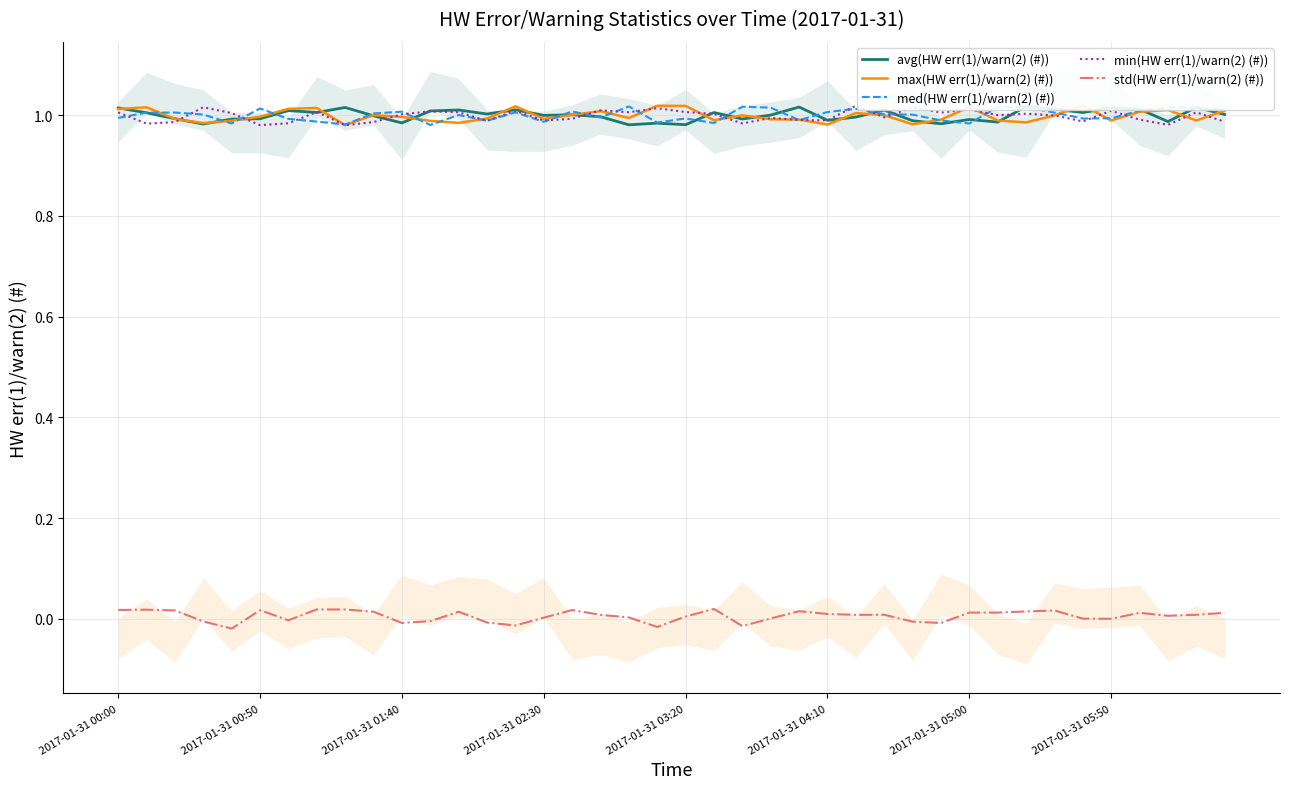

True or false: avg(HW err(1)/warn(2) (#)) and max(HW err(1)/warn(2) (#)) intersect in this chart.

True